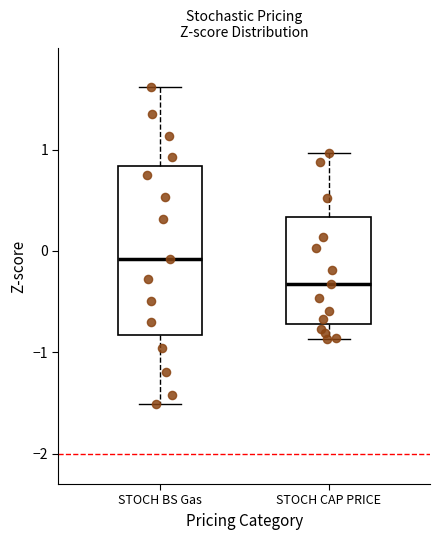

Reading left to right, transcribe this box plot: for each box, give where its median line is, the range the box spans, and where its two whiskers end, as read against the y-axis. The values are not printed on the chart, so give them approximately, as read against the axis.

STOCH BS Gas: median -0.1, box -0.8 to 0.8, whiskers -1.5 to 1.6
STOCH CAP PRICE: median -0.3, box -0.7 to 0.3, whiskers -0.9 to 1.0